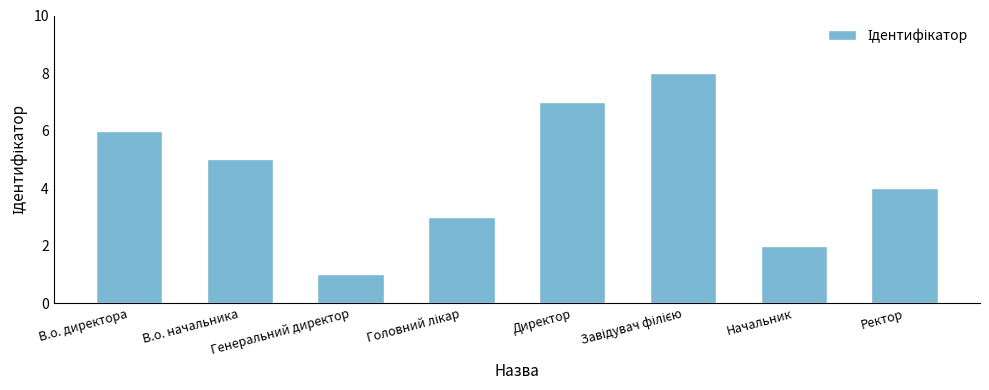

What is the difference between the maximum and minimum values?

7